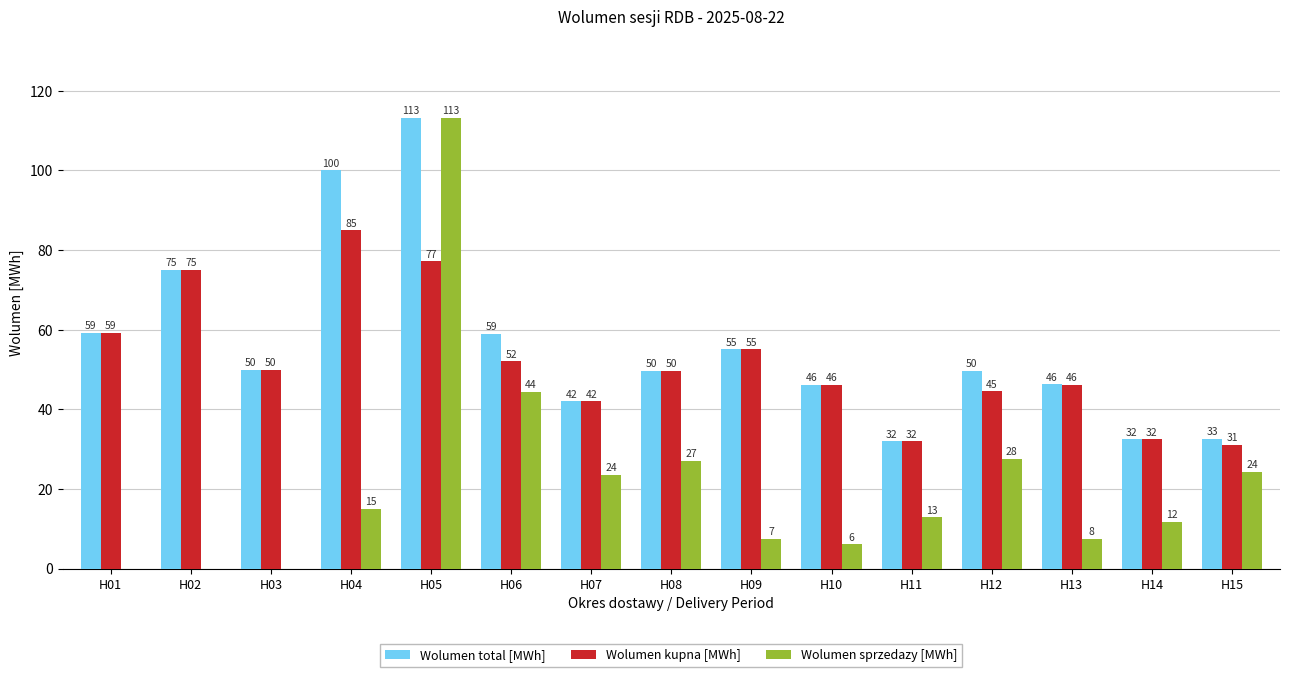

What are all the series names shown in the legend?

Wolumen total [MWh], Wolumen kupna [MWh], Wolumen sprzedazy [MWh]